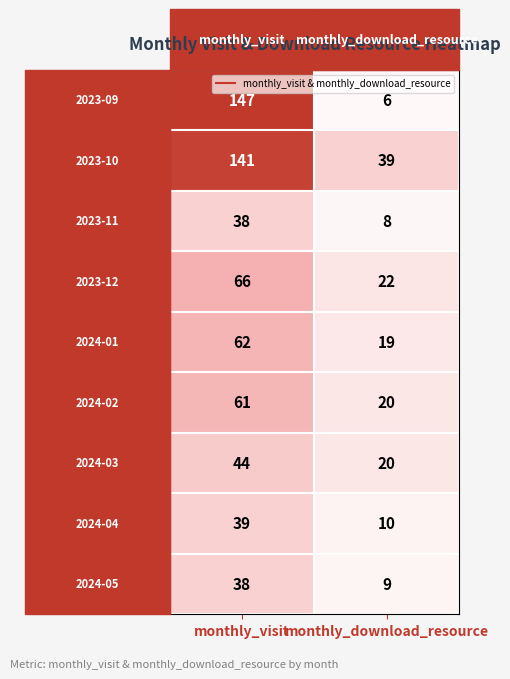

The 2024-04 series shows 17 at monthly_download_resource. True or false?

False